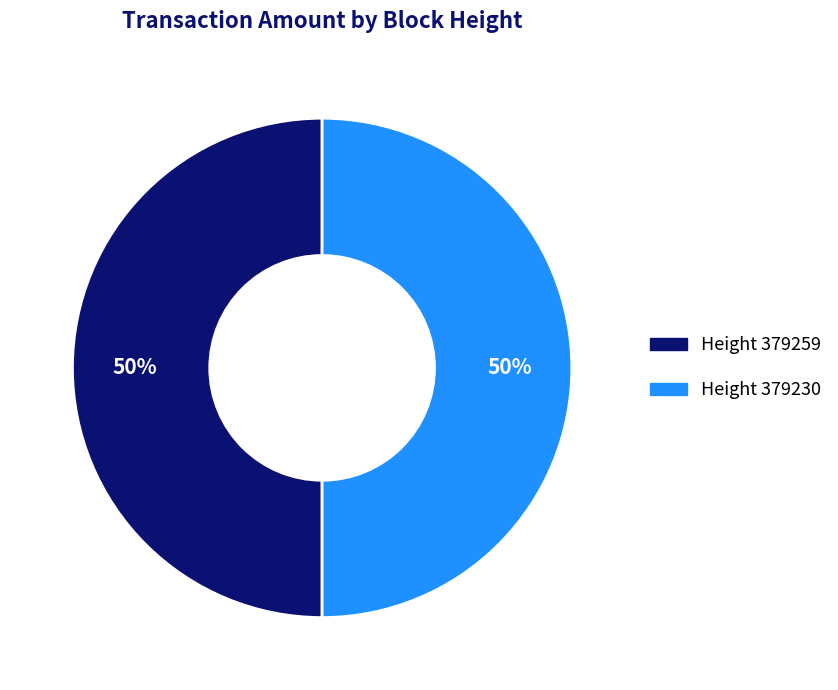

True or false: Height 379230 accounts for 50% of the total.

True